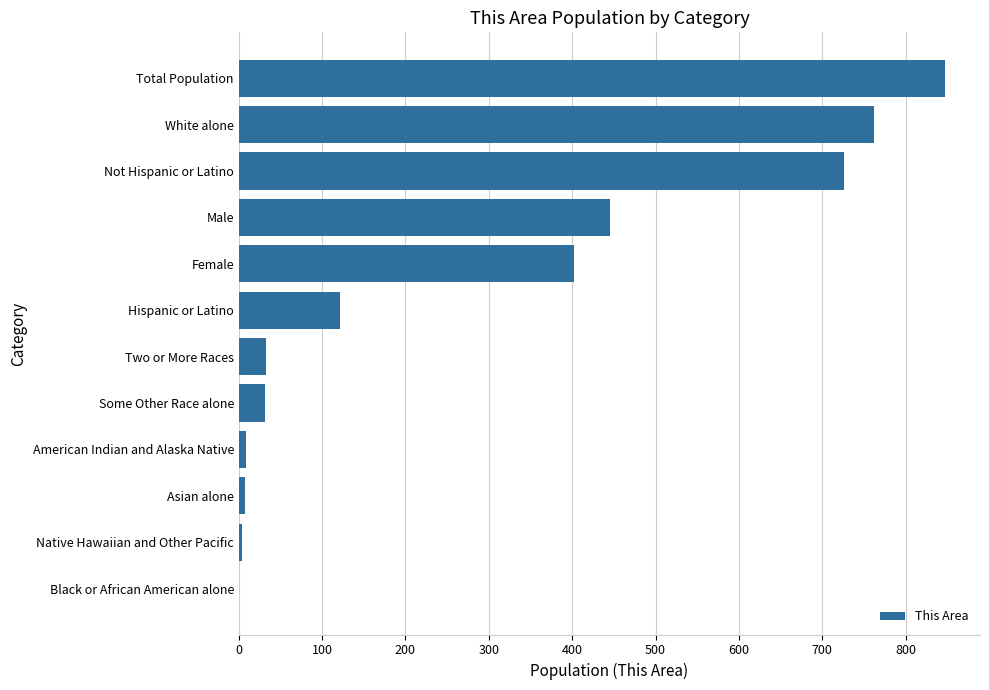

What is the change in value from Not Hispanic or Latino to White alone?

+36